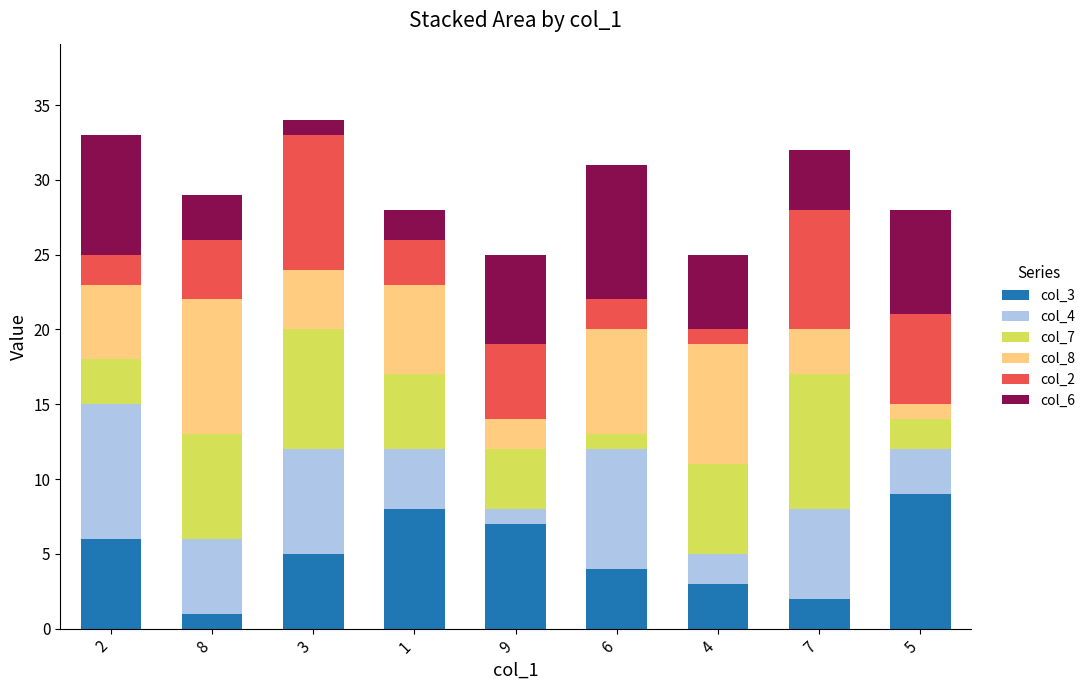

The col_3 series shows 7 at 9. True or false?

True